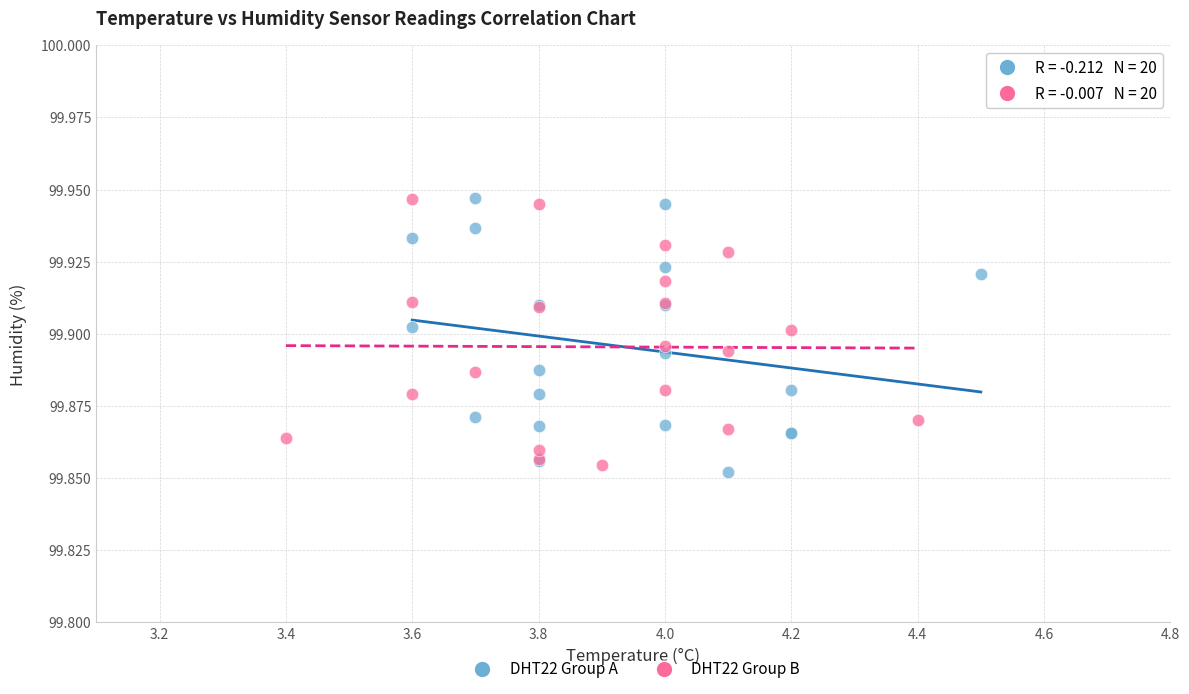

What are all the series names shown in the legend?

DHT22 Group A, DHT22 Group B